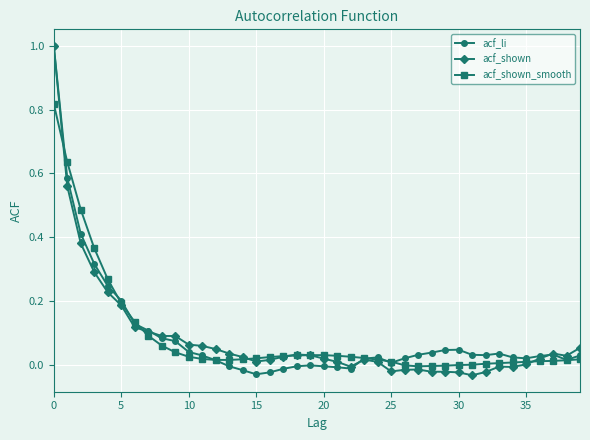

Does the chart display data point markers on the line(s)?

Yes